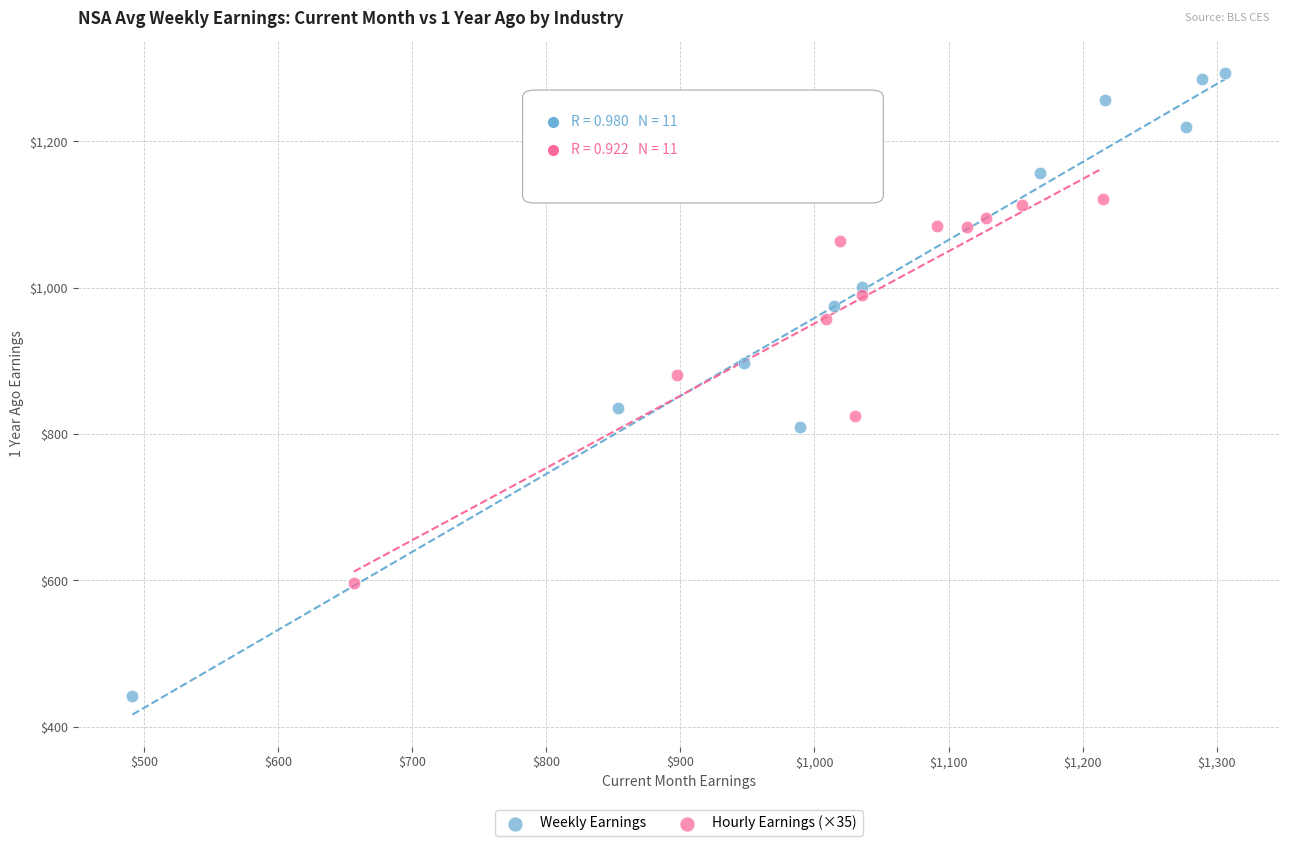

Which series contains the highest Y value?

Weekly Earnings